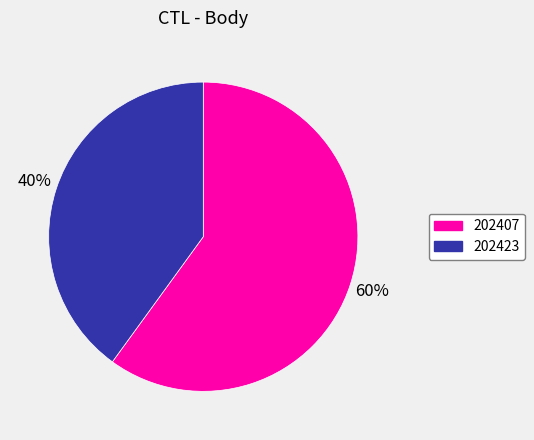

What percentage is the 202423 slice, to the nearest percent?

40%